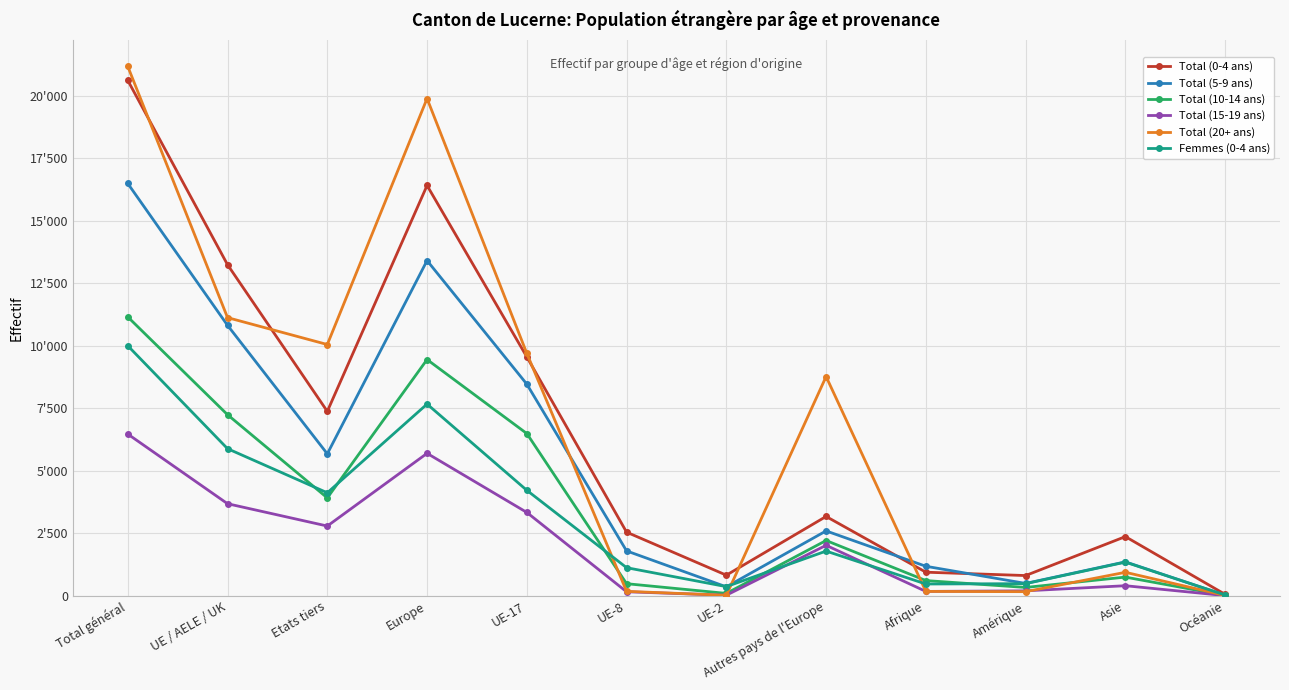

Does the chart display data point markers on the line(s)?

Yes